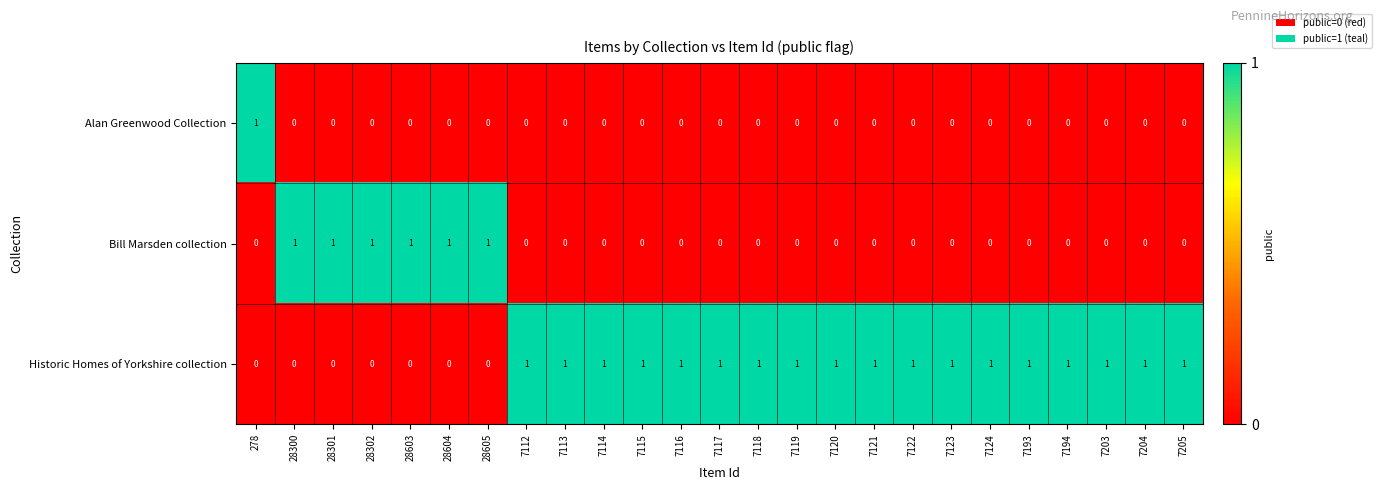

How many Alan Greenwood Collection values are between 0 and 1?

25